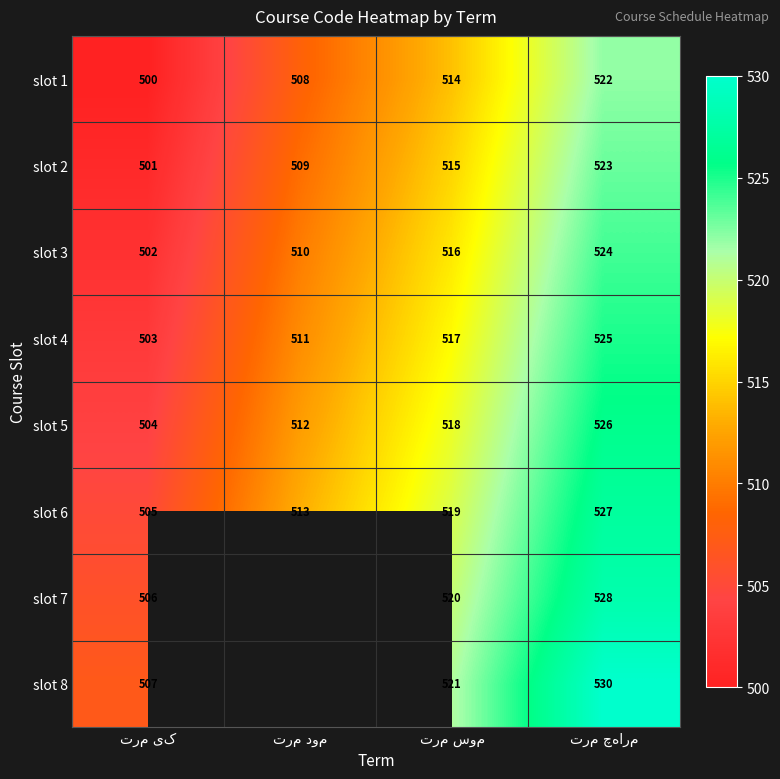

What is the lowest value of the slot 5 series?

504